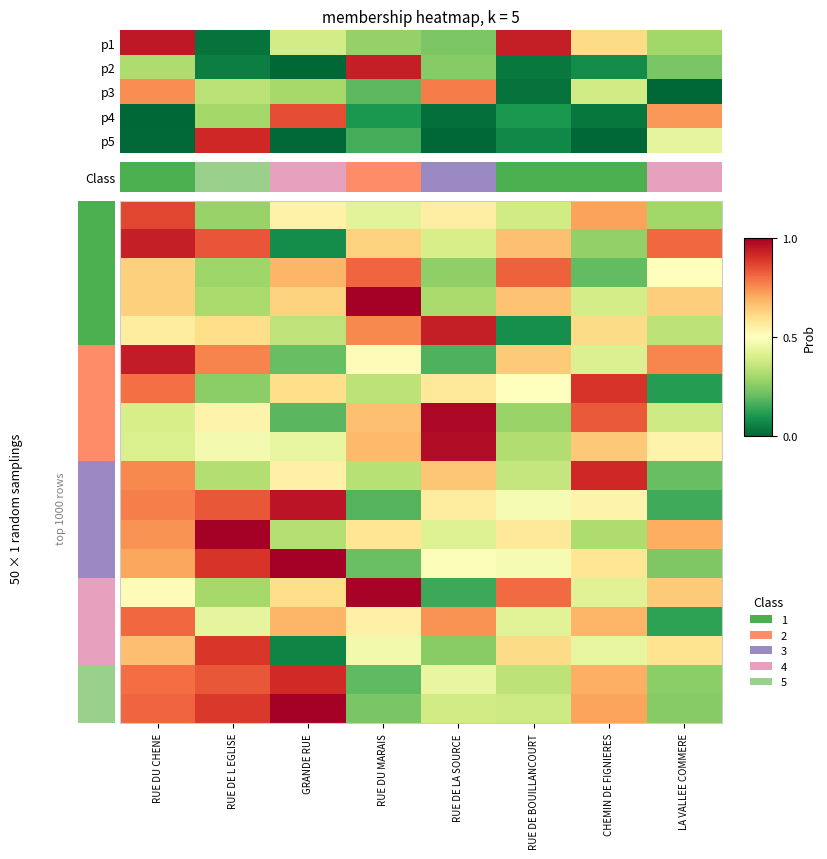

Is it true that row_2 equals 0.5 at RUE DE L EGLISE?

False